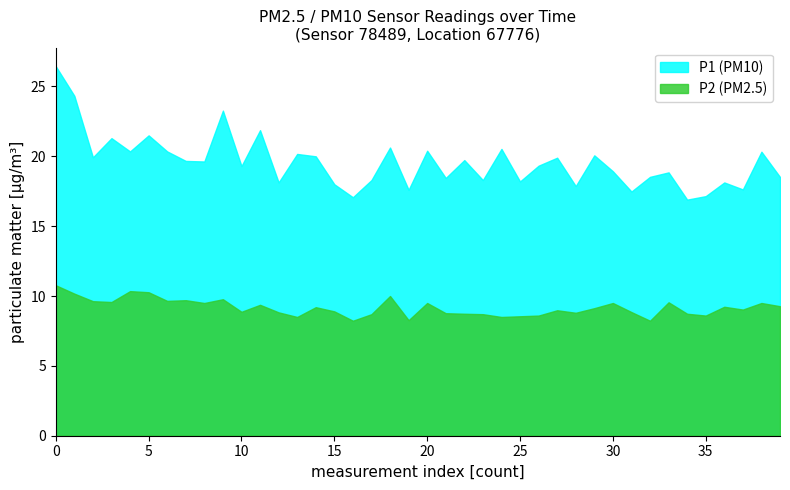

What is the sum of all P2 values?

367.0